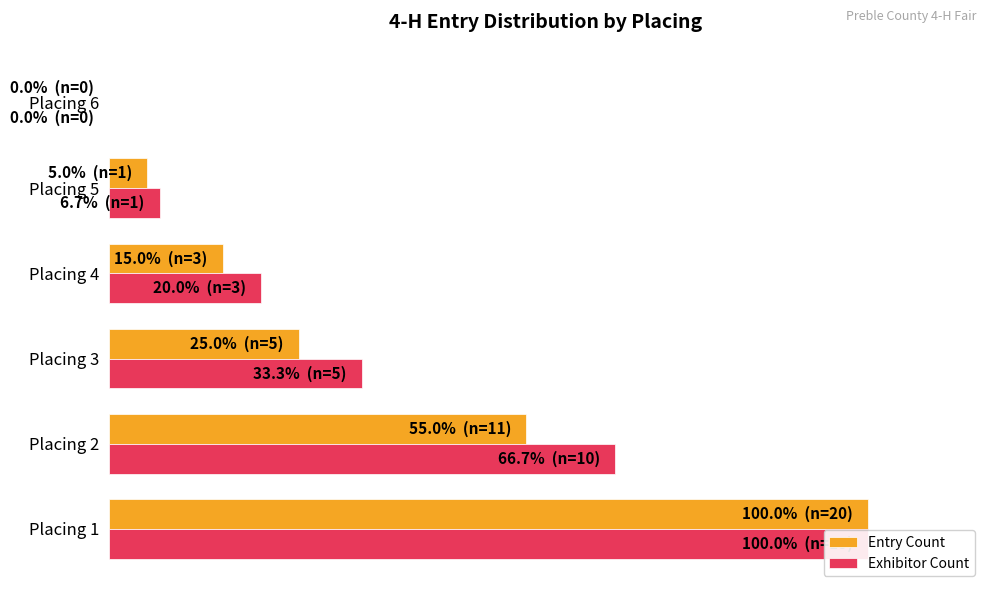

Count the number of categories in the chart.

6